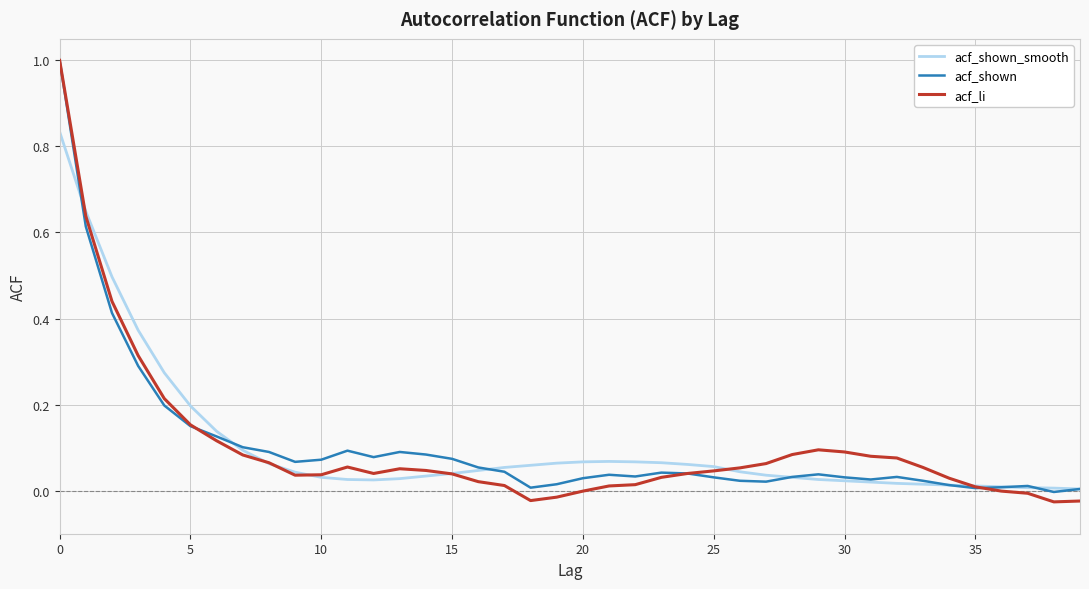

What is the maximum value shown in the chart?

1.0